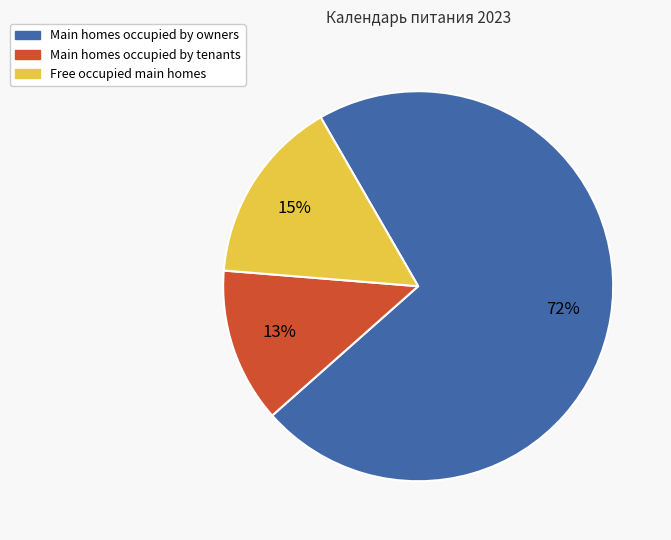

Does any single category account for the majority?

Yes